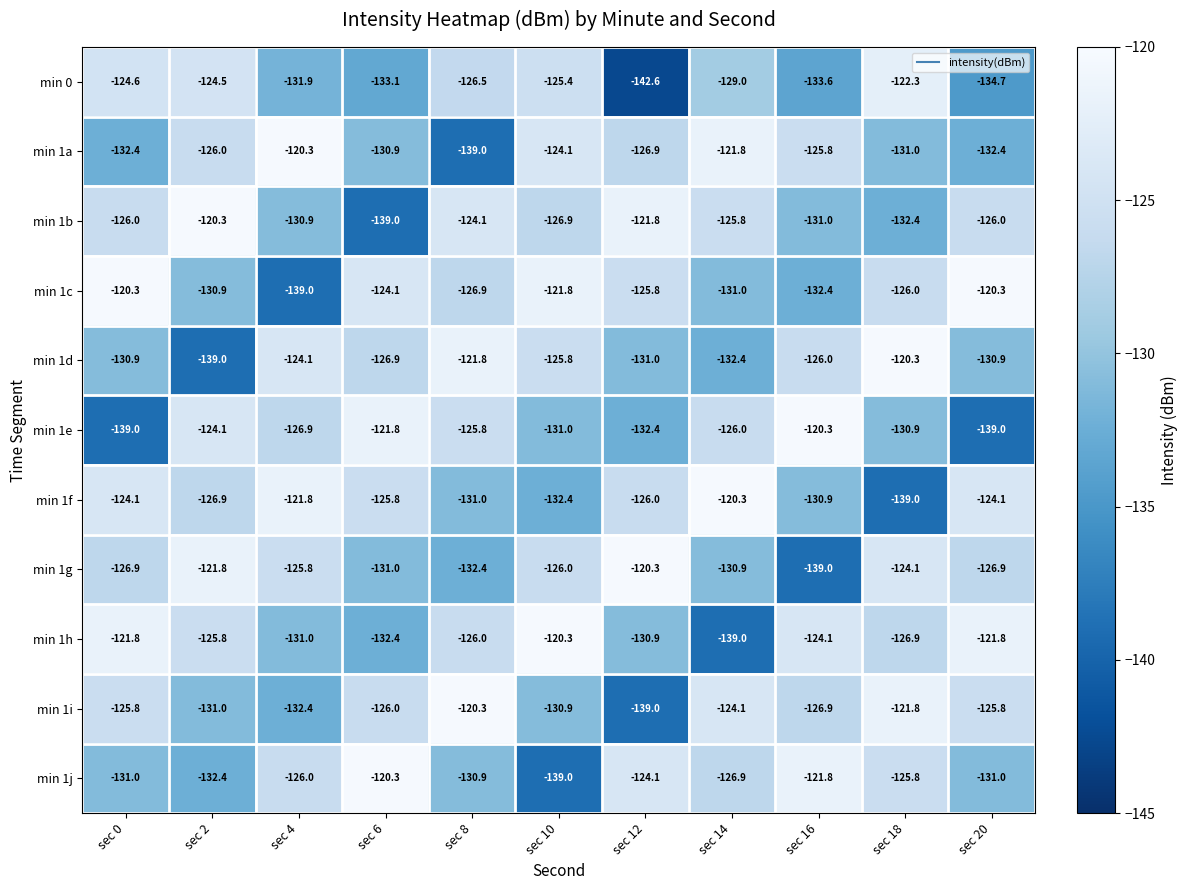

What is the difference between the highest and lowest values at sec 10?

18.7